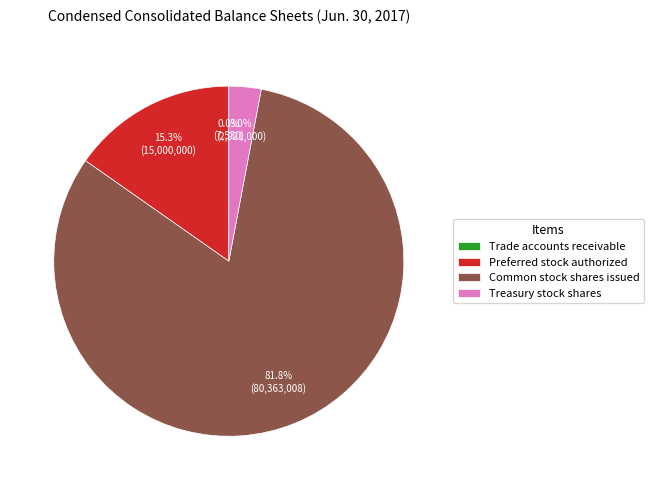

The Treasury stock shares slice represents 9% of the pie. True or false?

False